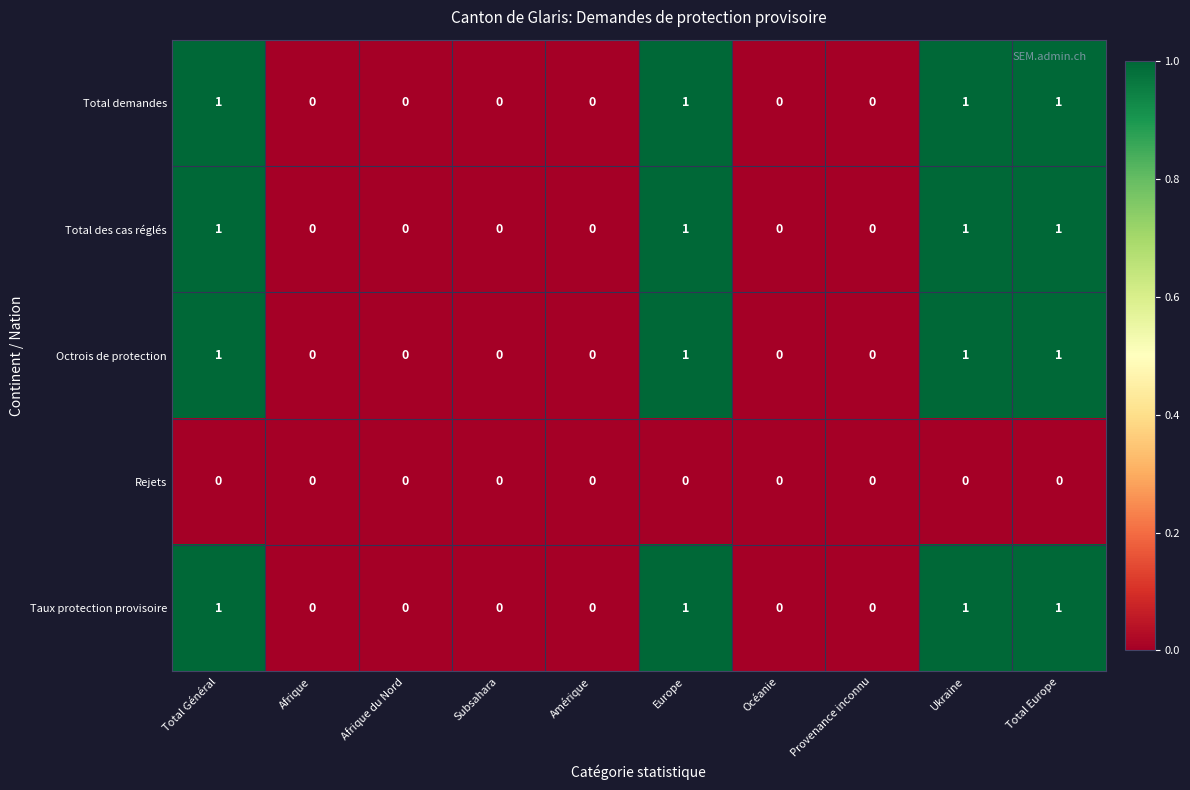

Is it true that Total demandes equals 0 at Subsahara?

True